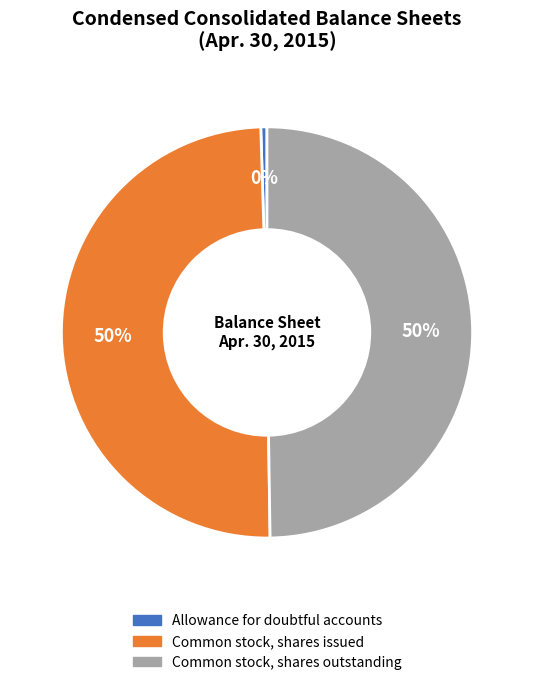

To the nearest percent, what is the average slice percentage?

33%